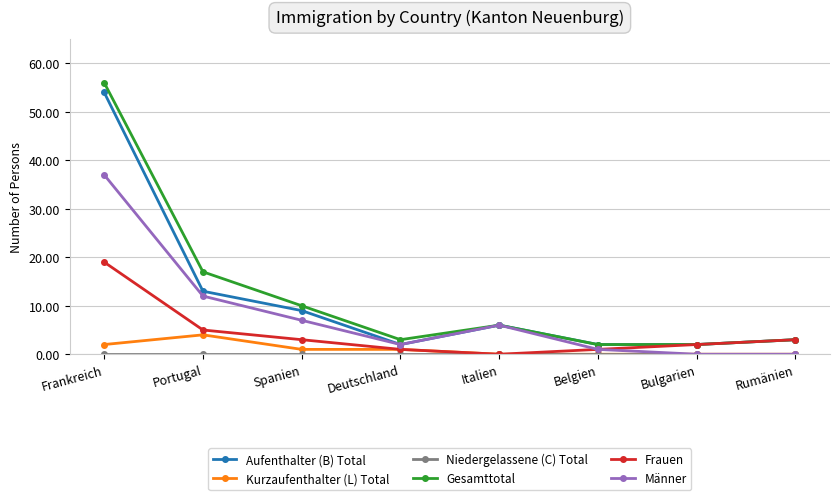

How many categories are shown in the chart?

8